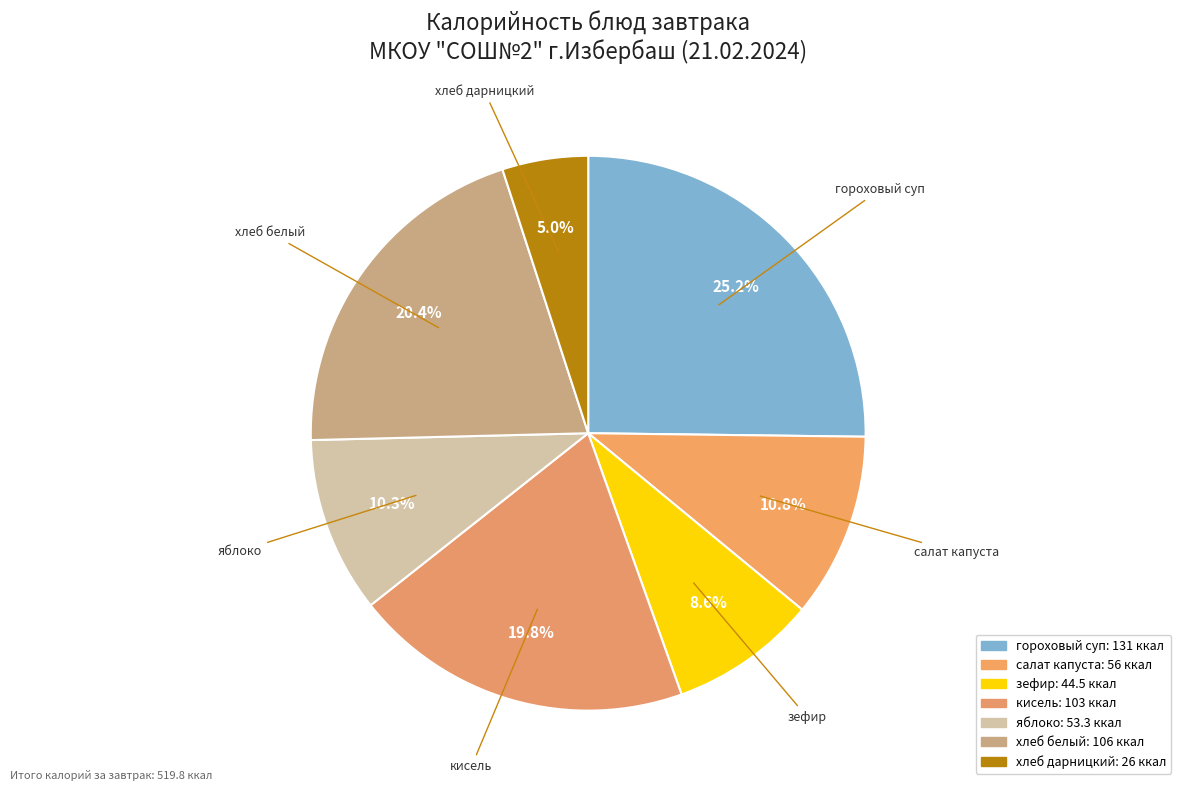

How many slices are in this pie chart?

7